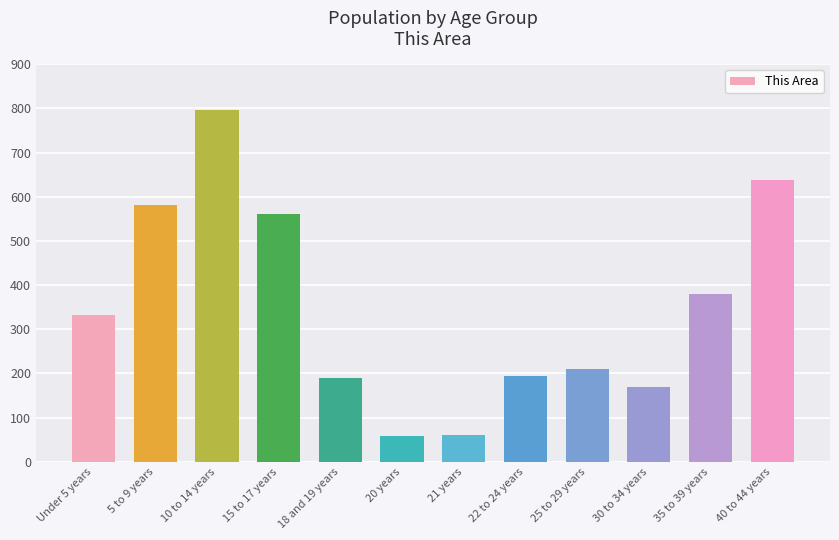

What is the sum of the values at 5 to 9 years and 40 to 44 years?

1218